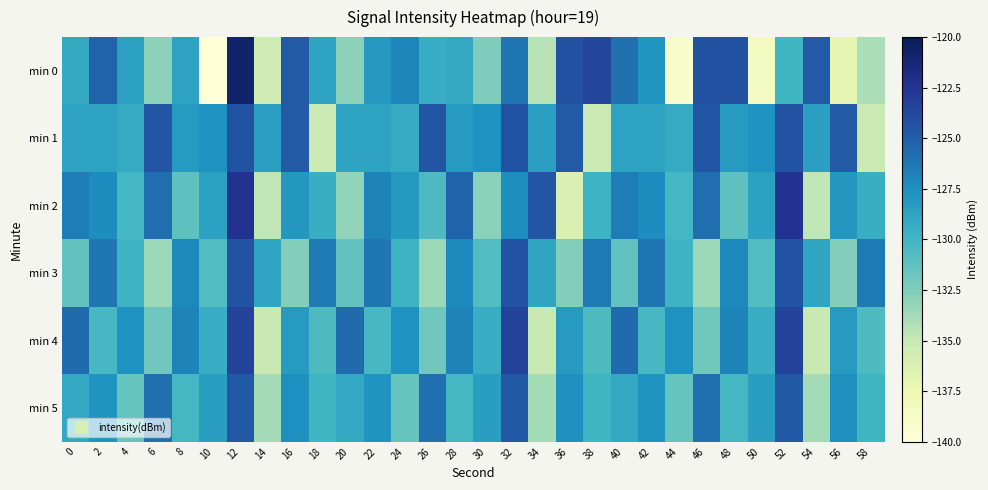

Reading left to right, what are all the values shown in this chart?

min 0: 0=-129.2	2=-125.3	4=-128.5	6=-132.9	8=-128.7	10=-139.9	12=-120.8	14=-135.5	16=-124.8	18=-128.8	20=-132.9	22=-128.0	24=-127.0	26=-129.4	28=-129.2	30=-132.5	32=-126.2	34=-134.4	36=-124.3	38=-123.6	40=-125.9	42=-127.9	44=-139.1	46=-124.3	48=-124.3	50=-138.6	52=-130.0	54=-124.8	56=-137.1	58=-134.0
min 1: 0=-128.8	2=-128.7	4=-129.2	6=-124.5	8=-128.2	10=-127.6	12=-124.4	14=-128.4	16=-124.8	18=-135.3	20=-128.8	22=-128.7	24=-129.2	26=-124.5	28=-128.2	30=-127.6	32=-124.4	34=-128.4	36=-124.8	38=-135.3	40=-128.8	42=-128.7	44=-129.2	46=-124.5	48=-128.2	50=-127.6	52=-124.4	54=-128.4	56=-124.8	58=-135.3
min 2: 0=-126.5	2=-127.3	4=-130.1	6=-125.8	8=-131.2	10=-128.6	12=-122.4	14=-134.7	16=-127.9	18=-129.5	20=-133.2	22=-126.8	24=-128.1	26=-130.5	28=-125.3	30=-132.9	32=-127.4	34=-124.6	36=-136.2	38=-129.8	40=-126.5	42=-127.3	44=-130.1	46=-125.8	48=-131.2	50=-128.6	52=-122.4	54=-134.7	56=-127.9	58=-129.5
min 3: 0=-131.4	2=-126.2	4=-129.8	6=-133.5	8=-127.1	10=-130.7	12=-124.3	14=-128.9	16=-132.6	18=-126.4	20=-131.4	22=-126.2	24=-129.8	26=-133.5	28=-127.1	30=-130.7	32=-124.3	34=-128.9	36=-132.6	38=-126.4	40=-131.4	42=-126.2	44=-129.8	46=-133.5	48=-127.1	50=-130.7	52=-124.3	54=-128.9	56=-132.6	58=-126.4
min 4: 0=-125.7	2=-130.3	4=-127.6	6=-131.9	8=-126.8	10=-129.4	12=-123.5	14=-135.1	16=-128.2	18=-130.6	20=-125.7	22=-130.3	24=-127.6	26=-131.9	28=-126.8	30=-129.4	32=-123.5	34=-135.1	36=-128.2	38=-130.6	40=-125.7	42=-130.3	44=-127.6	46=-131.9	48=-126.8	50=-129.4	52=-123.5	54=-135.1	56=-128.2	58=-130.6
min 5: 0=-129.1	2=-127.8	4=-131.5	6=-125.9	8=-130.2	10=-128.4	12=-124.7	14=-133.8	16=-127.5	18=-129.9	20=-129.1	22=-127.8	24=-131.5	26=-125.9	28=-130.2	30=-128.4	32=-124.7	34=-133.8	36=-127.5	38=-129.9	40=-129.1	42=-127.8	44=-131.5	46=-125.9	48=-130.2	50=-128.4	52=-124.7	54=-133.8	56=-127.5	58=-129.9